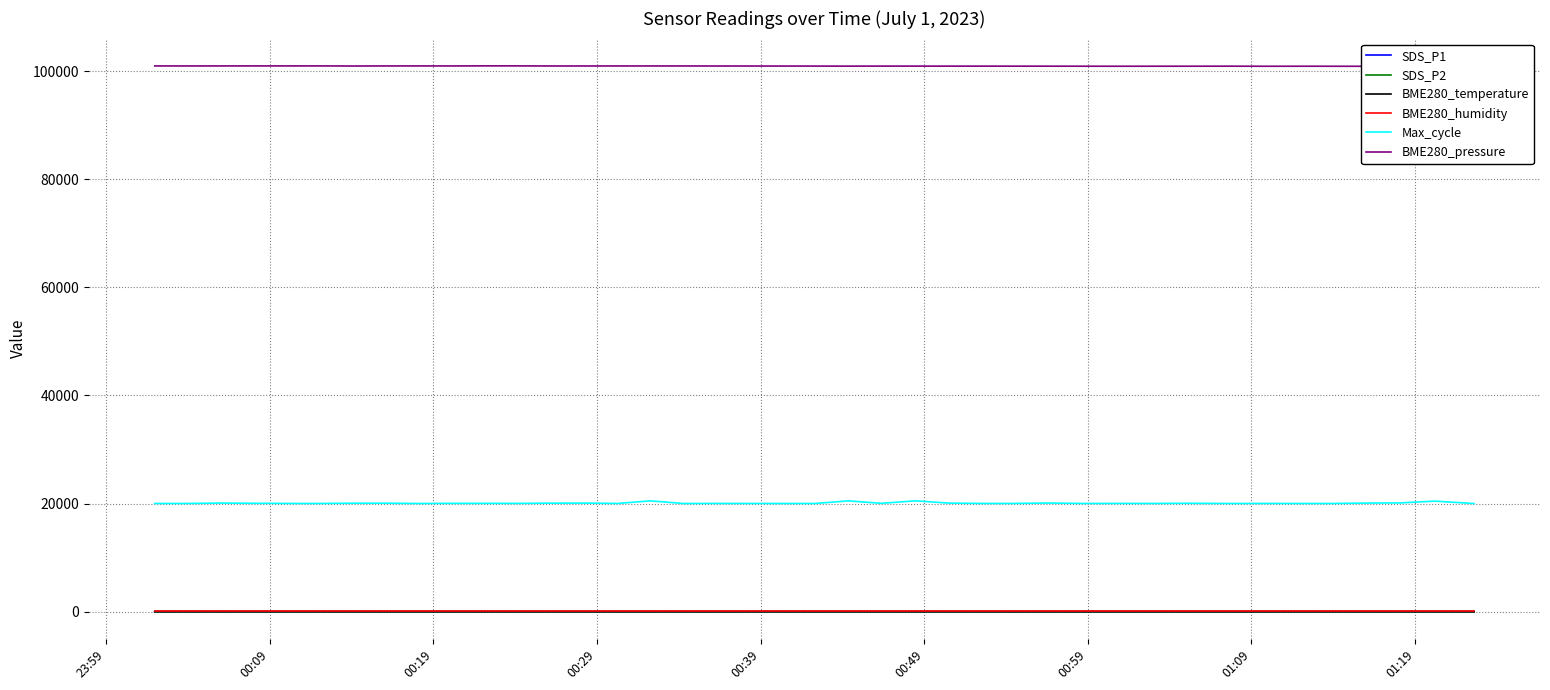

What is the difference between the maximum and minimum values in the SDS_P1 series?

8.2